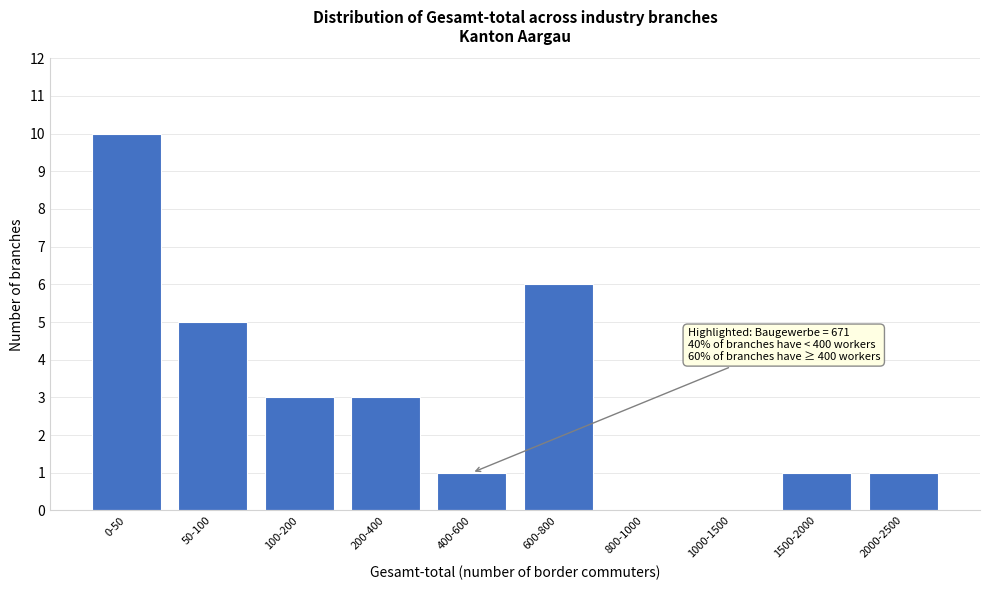

Reading right to left, list all the values displayed in this chart.

2000-2500=1	1500-2000=1	1000-1500=0	800-1000=0	600-800=6	400-600=1	200-400=3	100-200=3	50-100=5	0-50=10